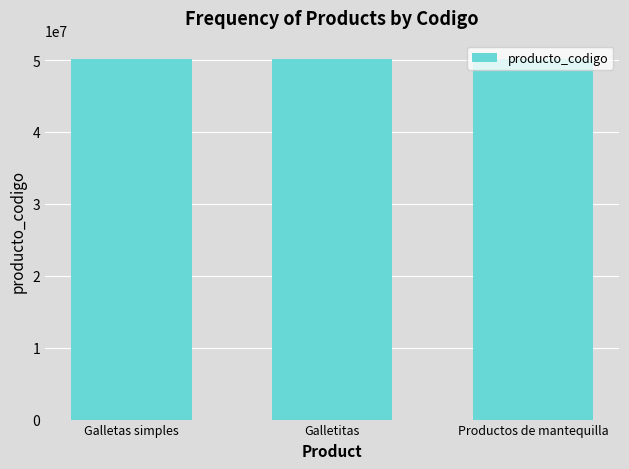

The chart shows a value of 32447166 at Galletas simples. True or false?

False